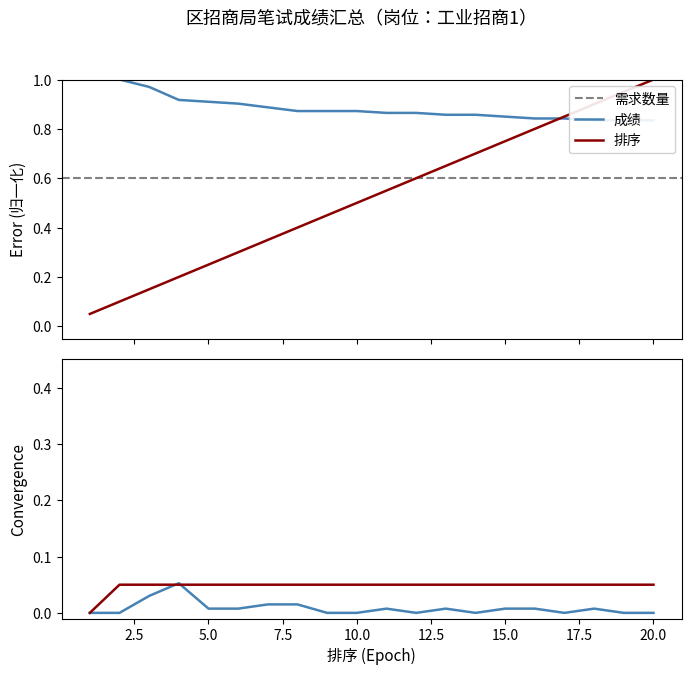

Which series has the widest spread of values?

排序